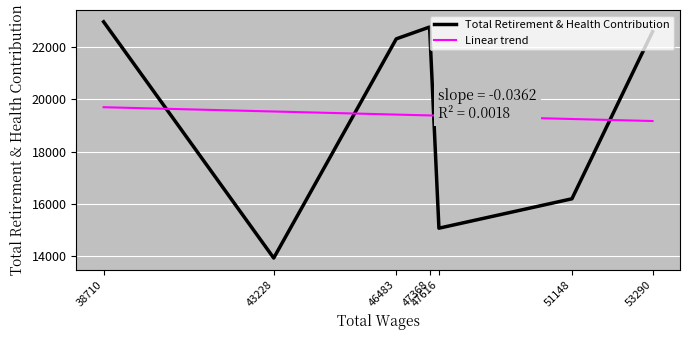

What is the label of the 4th point from the right?

47368.0